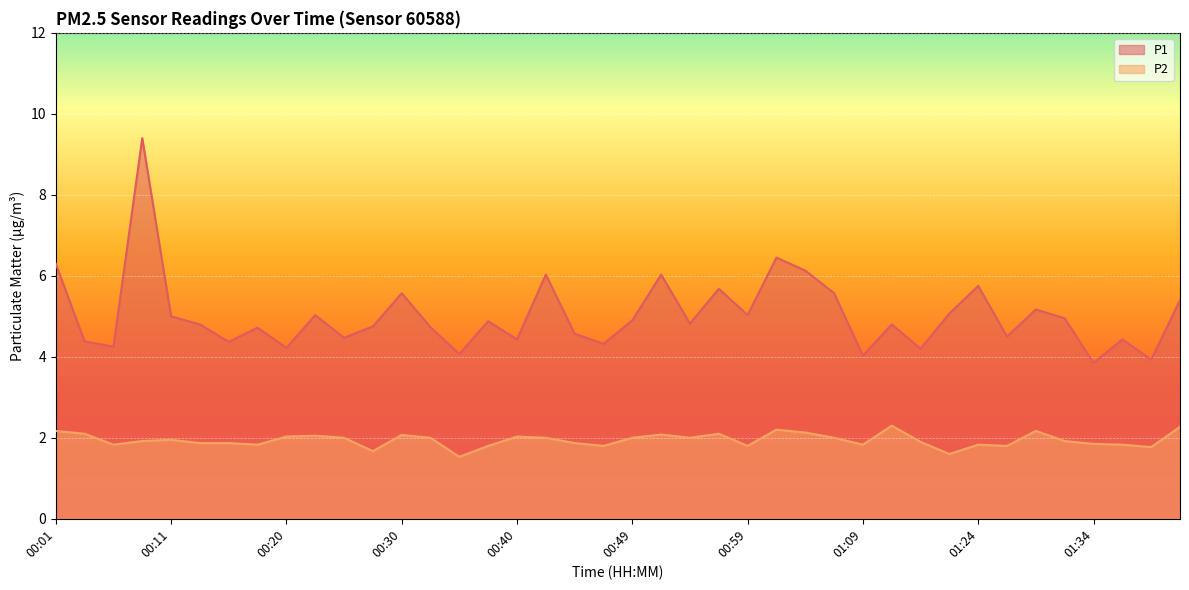

What is the spread (max minus min) of values at 00:15?

2.5